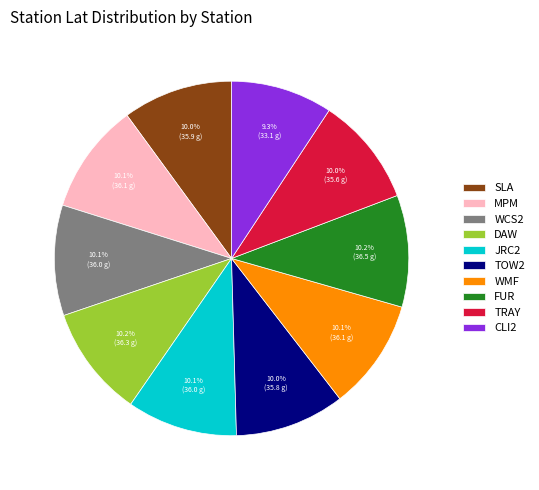

Which slice is the smallest?

CLI2